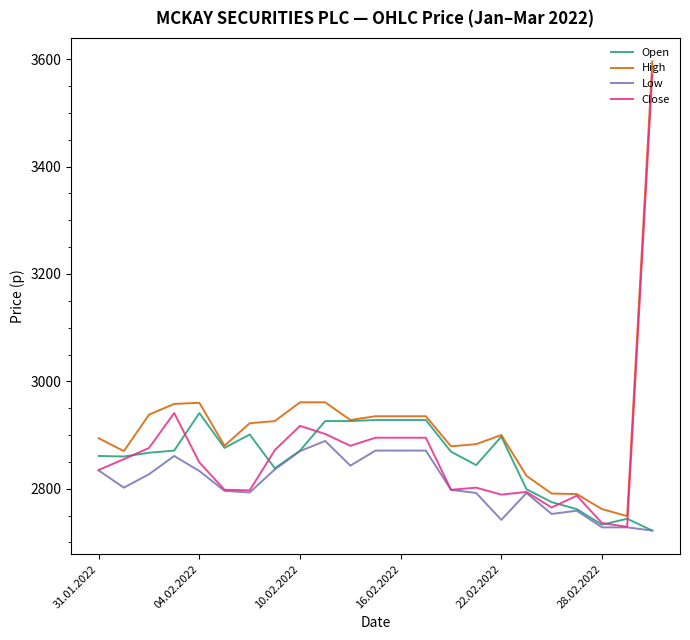

Which series has the largest total across all categories?

High